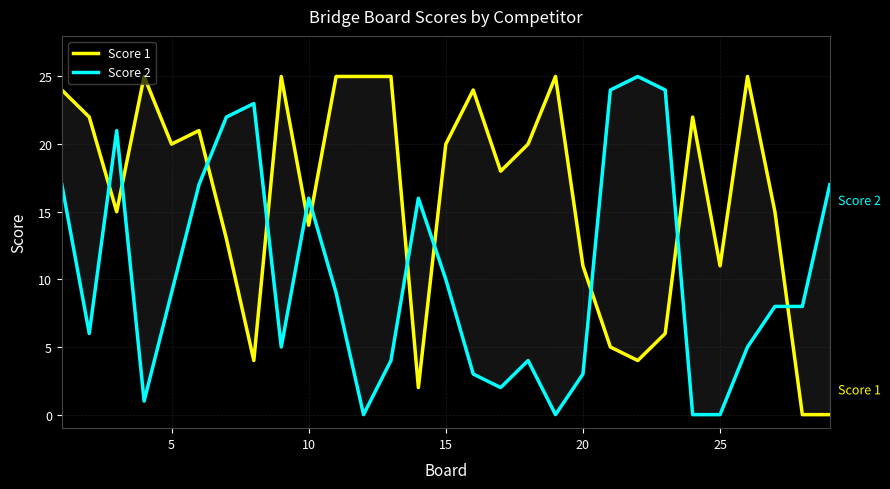

Reading right to left, transcribe all the data shown in this chart.

Score 1: 0	0	15	25	11	22	6	4	5	11	25	20	18	24	20	2	25	25	25	14	25	4	13	21	20	25	15	22	24
Score 2: 17	8	8	5	0	0	24	25	24	3	0	4	2	3	10	16	4	0	9	16	5	23	22	17	9	1	21	6	17